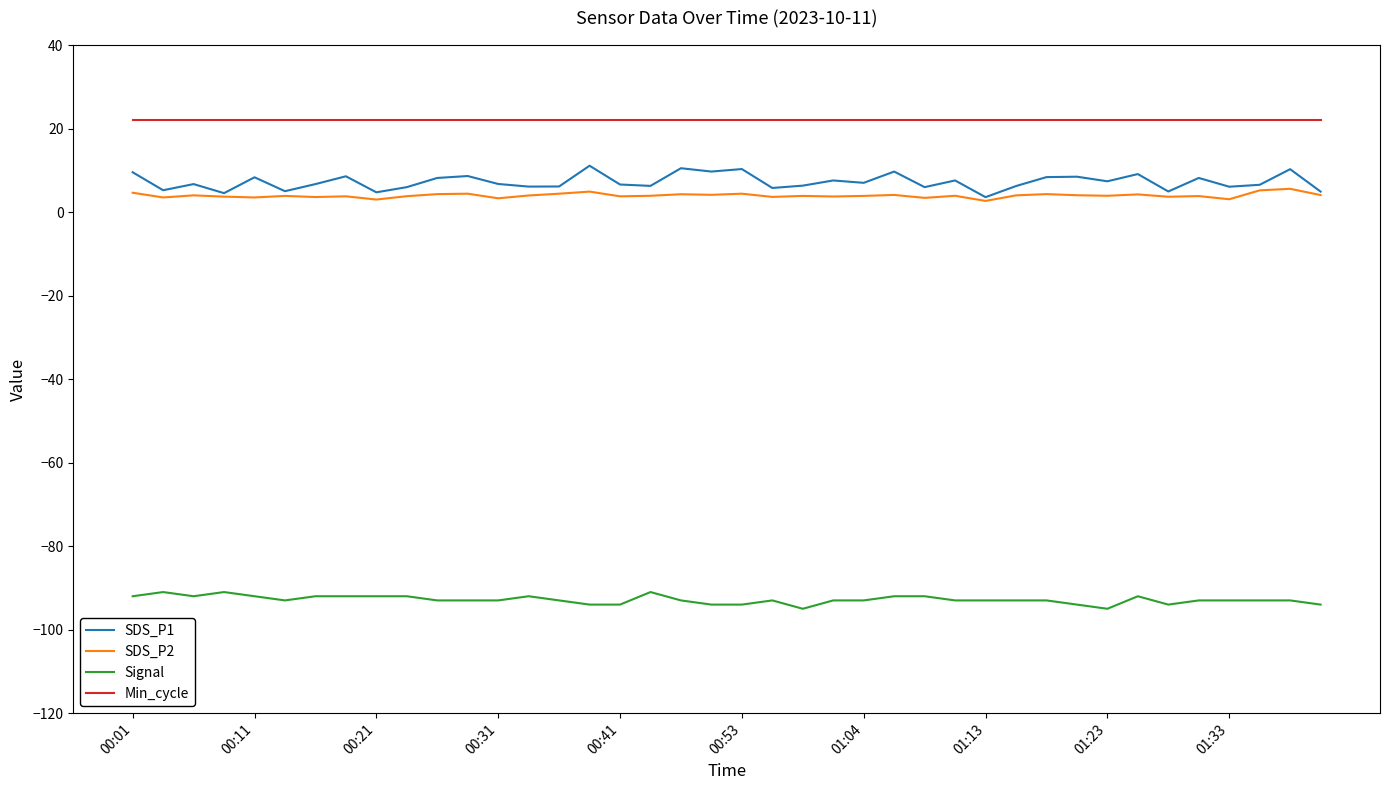

What is the minimum value shown in the chart?

-95.0